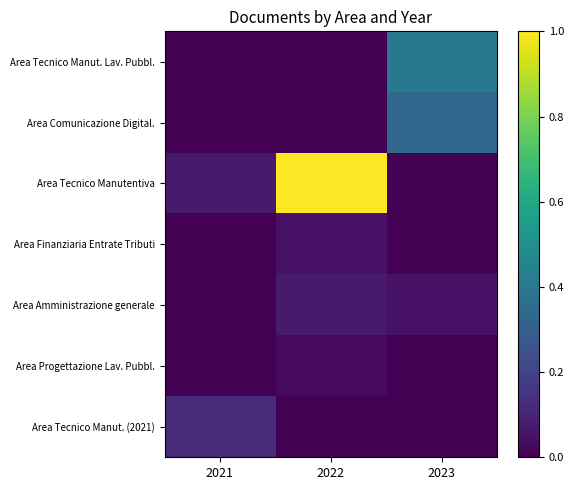

Which series has the largest range (max minus min)?

Area Tecnico Manutentiva